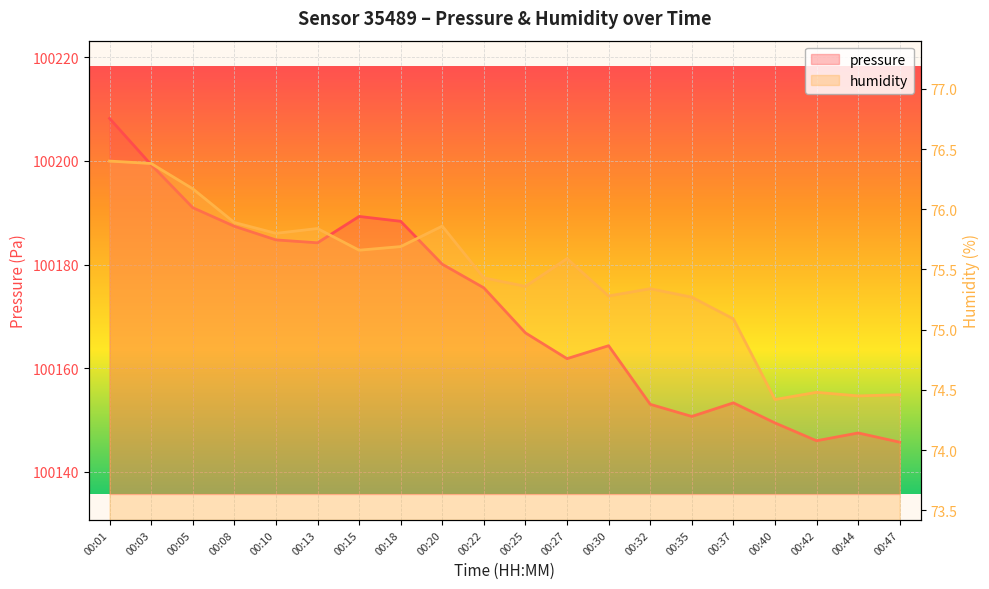

In pressure, how many points are lower than both neighbors (excluding endpoints)?

4